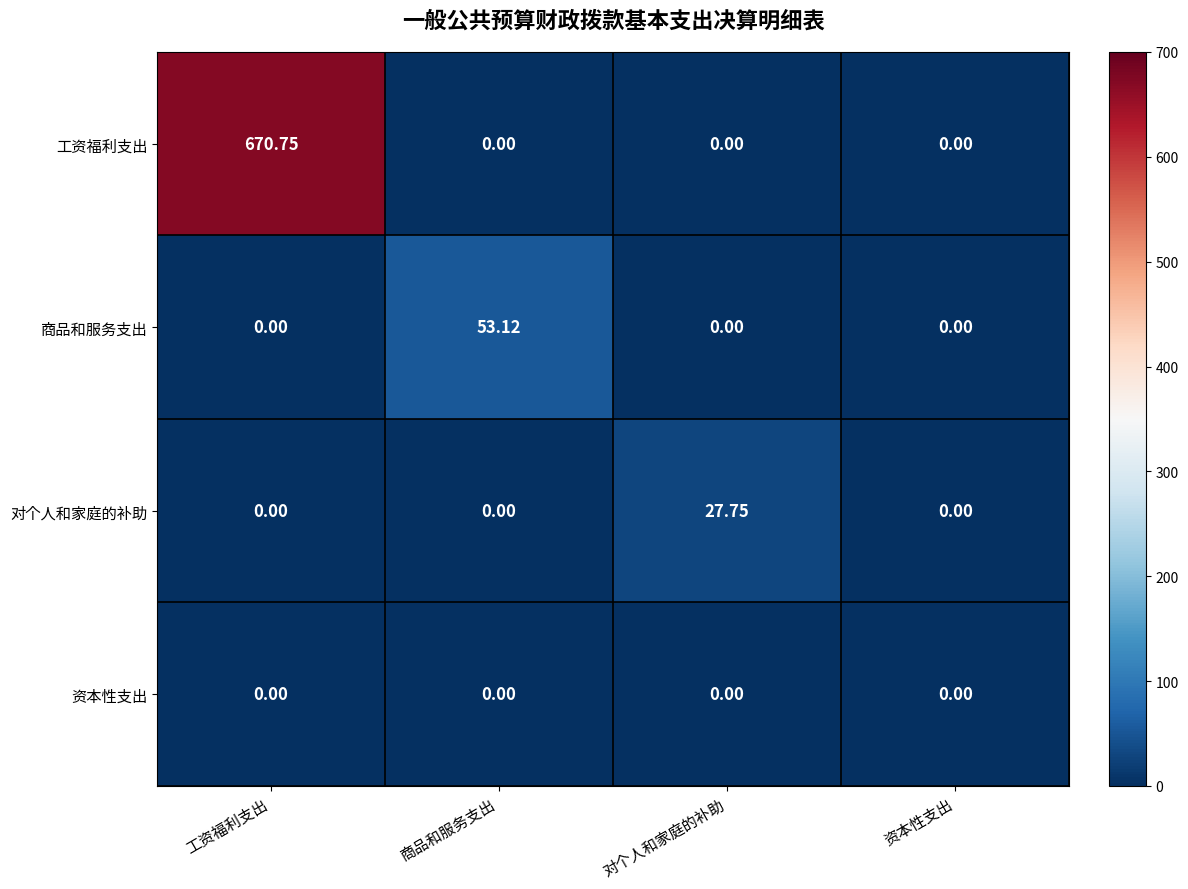

Rank the series by their maximum value, from highest to lowest.

工资福利支出, 商品和服务支出, 对个人和家庭的补助, 资本性支出